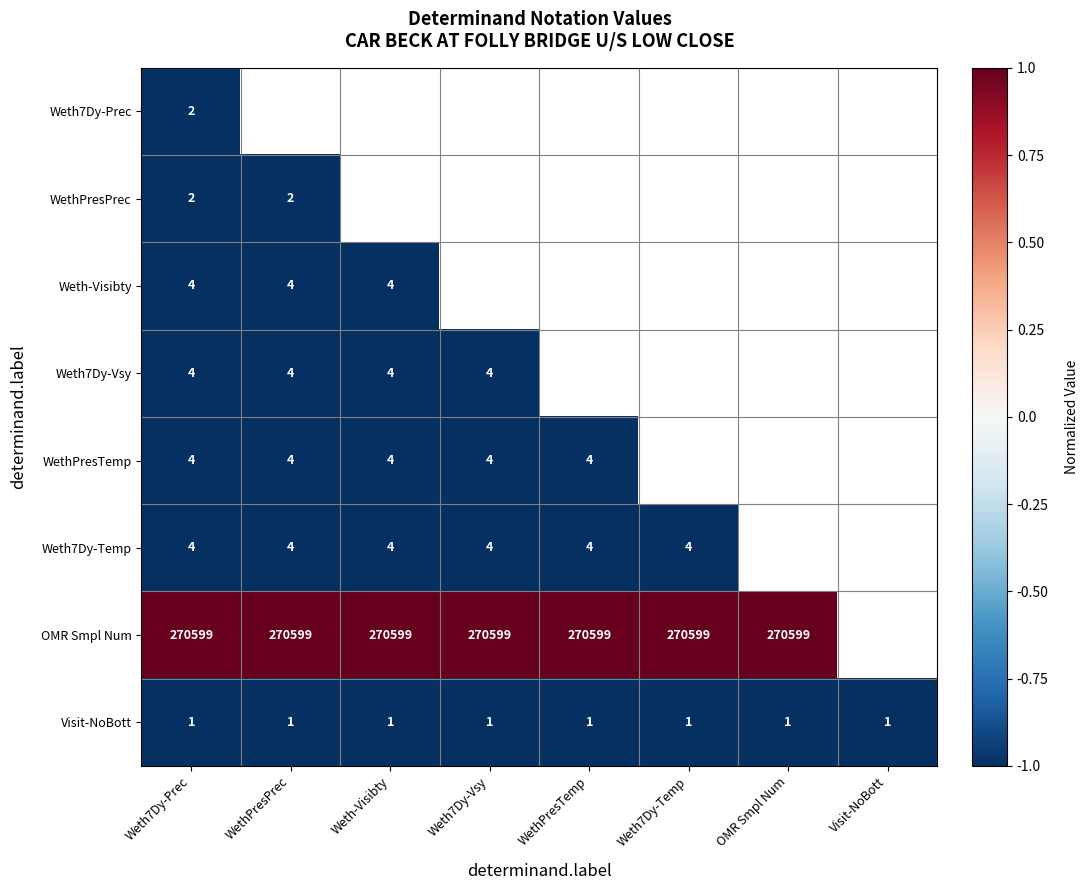

Is the value of WethPresPrec at Weth7Dy-Prec greater than the value of Weth-Visibty at WethPresPrec?

No